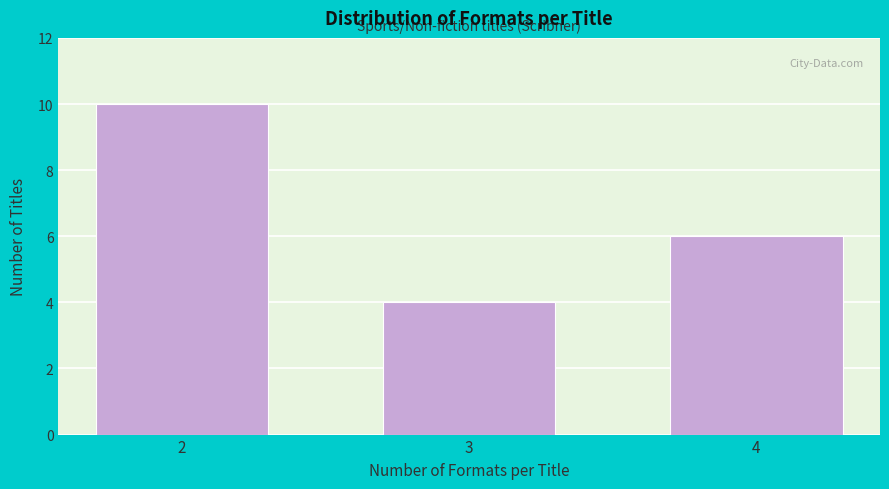

Reading right to left, transcribe all the data shown in this chart.

6	4	10